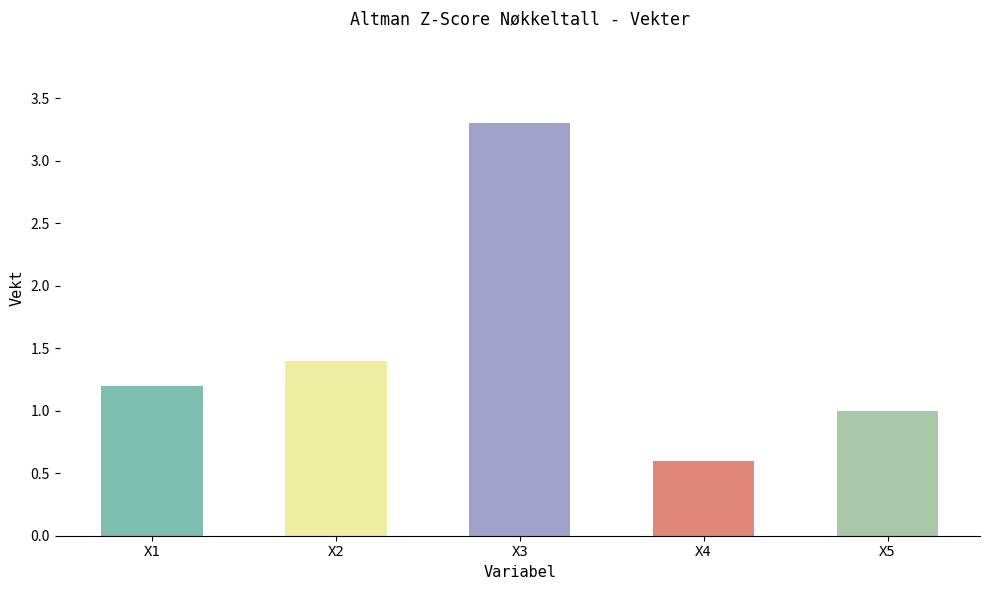

The chart shows a value of 0.6 at X1. True or false?

False